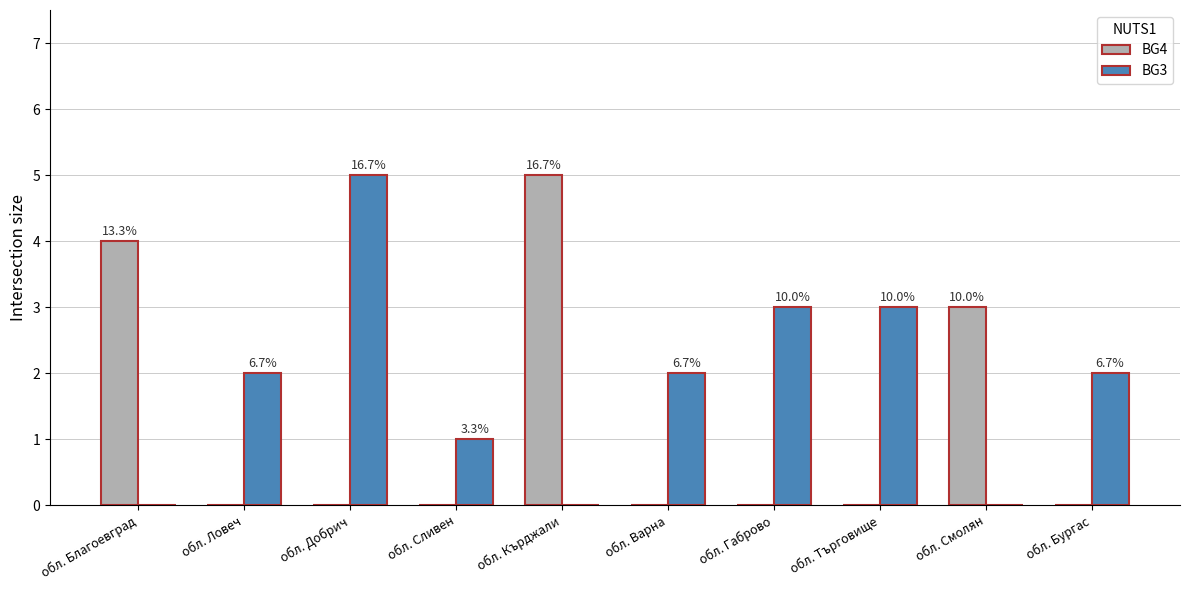

What is the greatest value displayed?

5